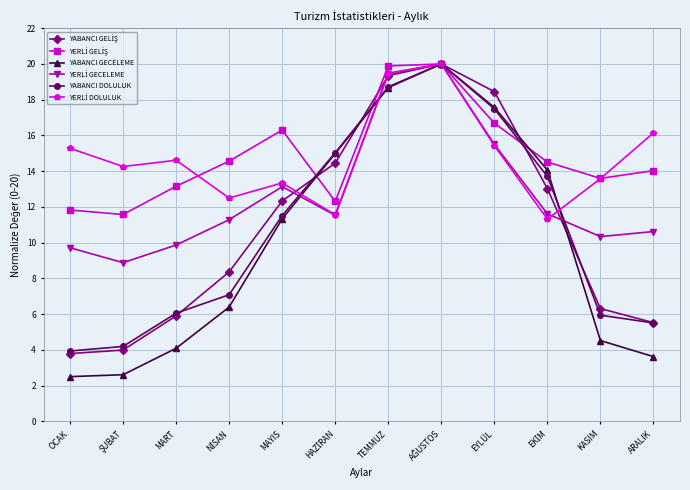

At how many categories does at least one series exceed 17?

3